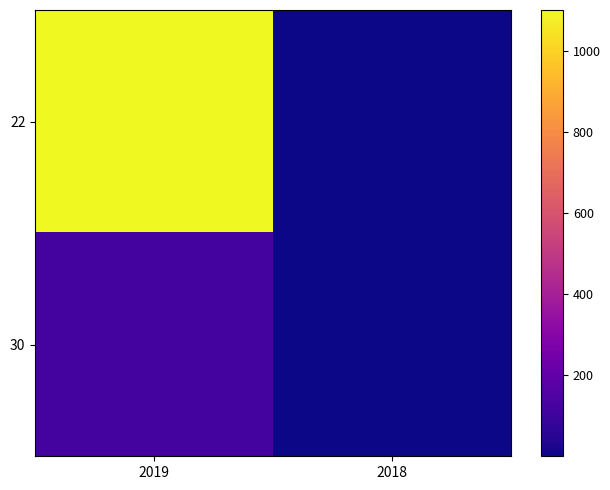

Reading left to right, what are all the values shown in this chart?

22: 2019=1100.0	2018=0.7
30: 2019=120.0	2018=0.7